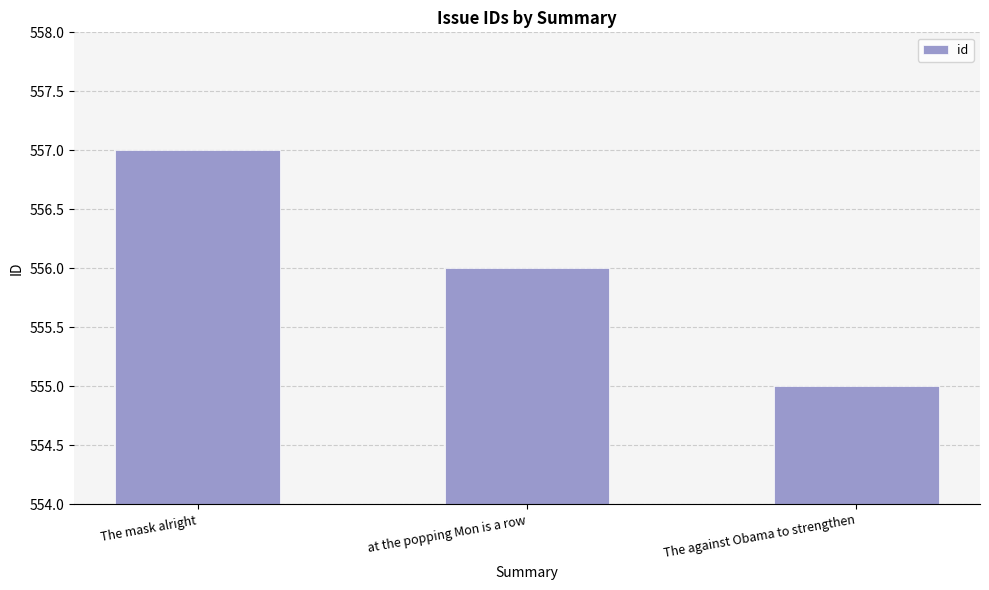

What is the value of the 3rd bar from the left?

555